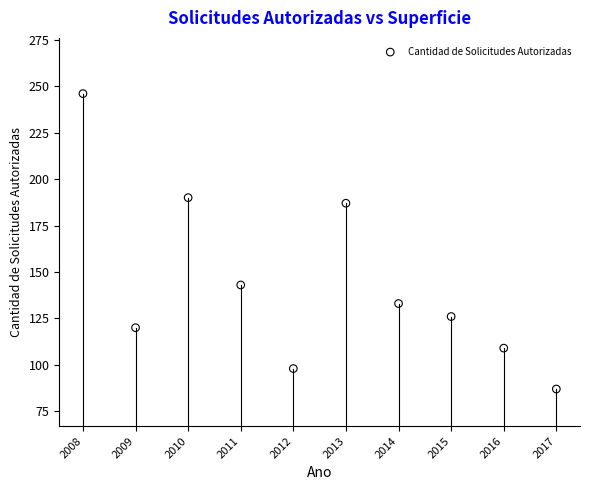

What is the average Y value?

144